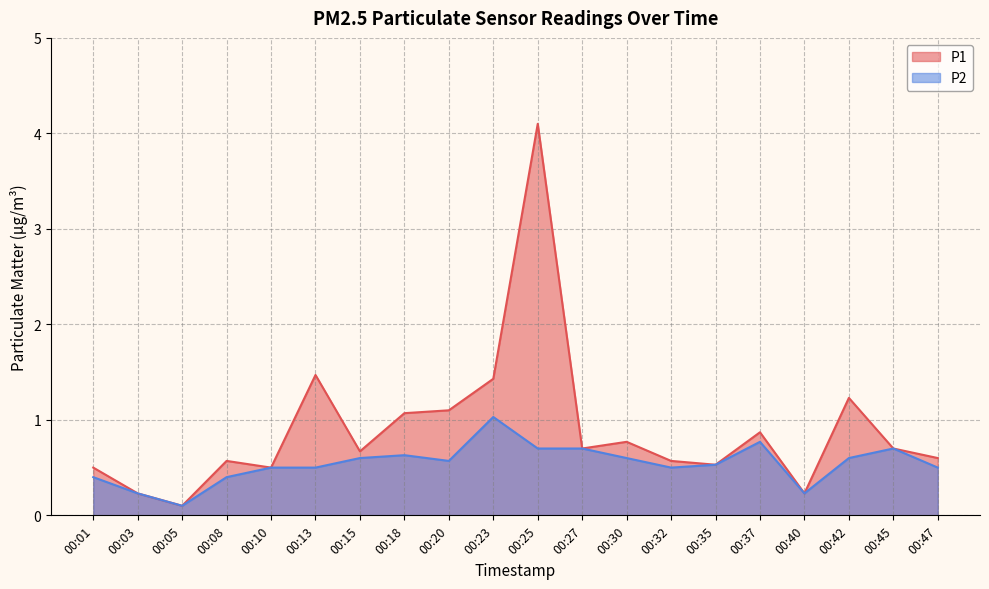

Is it true that P2 equals 0.0 at 00:05?

False